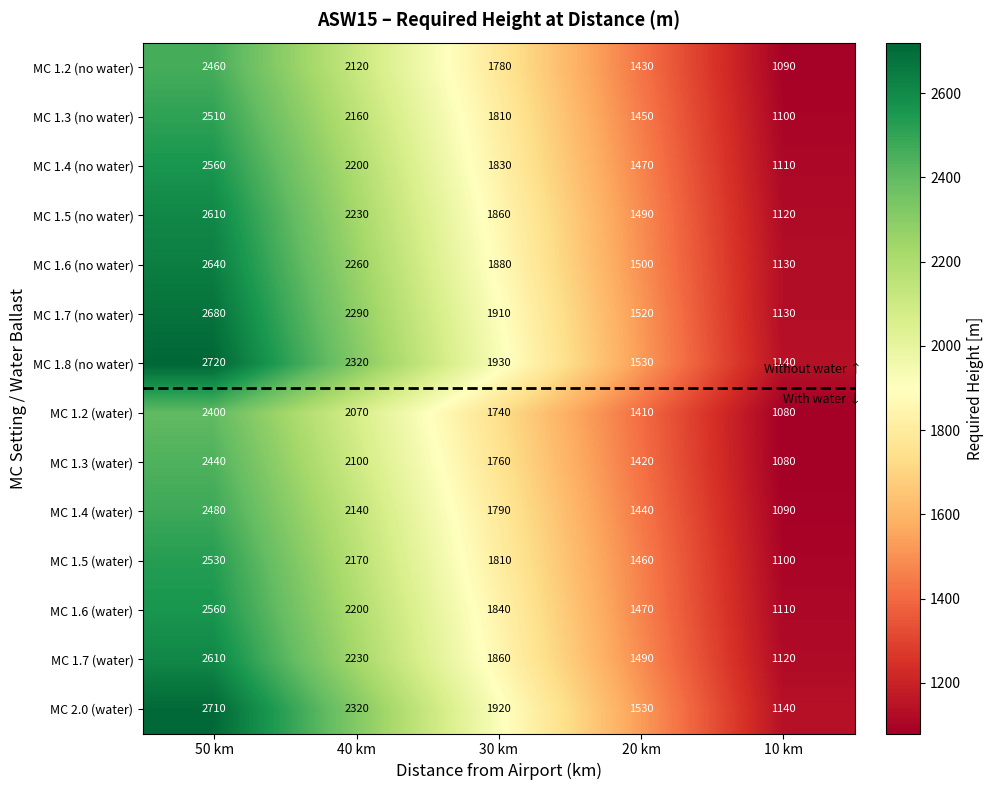

The MC 1.4 (water) series shows 1276 at 50 km. True or false?

False